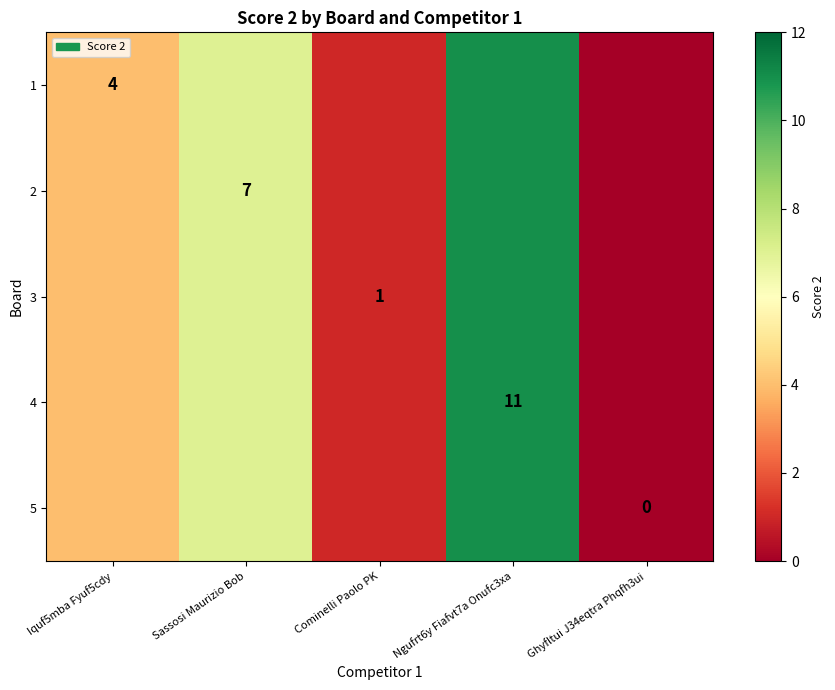

The 3 series shows 7 at Sassosi Maurizio Bob. True or false?

True